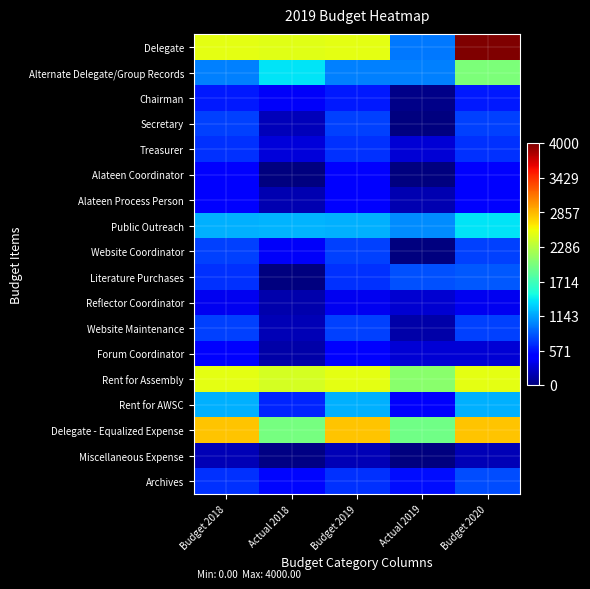

At Actual 2019, list the series in order from largest to smallest.

Rent for Assembly, Delegate - Equalized Expense, Public Outreach, Alternate Delegate/Group Records, Delegate, Literature Purchases, Archives, Rent for AWSC, Forum Coordinator, Treasurer, Reflector Coordinator, Alateen Process Person, Website Maintenance, Chairman, Secretary, Alateen Coordinator, Website Coordinator, Miscellaneous Expense